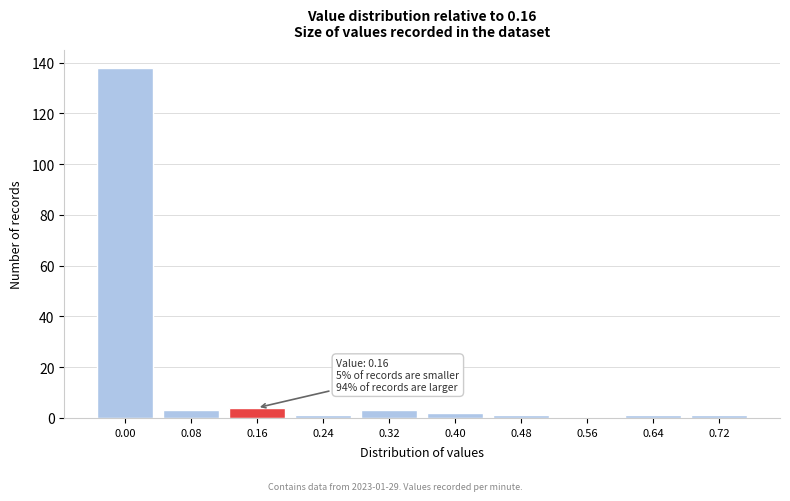

Reading right to left, what are all the values shown in this chart?

0.72=1	0.64=1	0.56=0	0.48=1	0.40=2	0.32=3	0.24=1	0.16=4	0.08=3	0.00=138